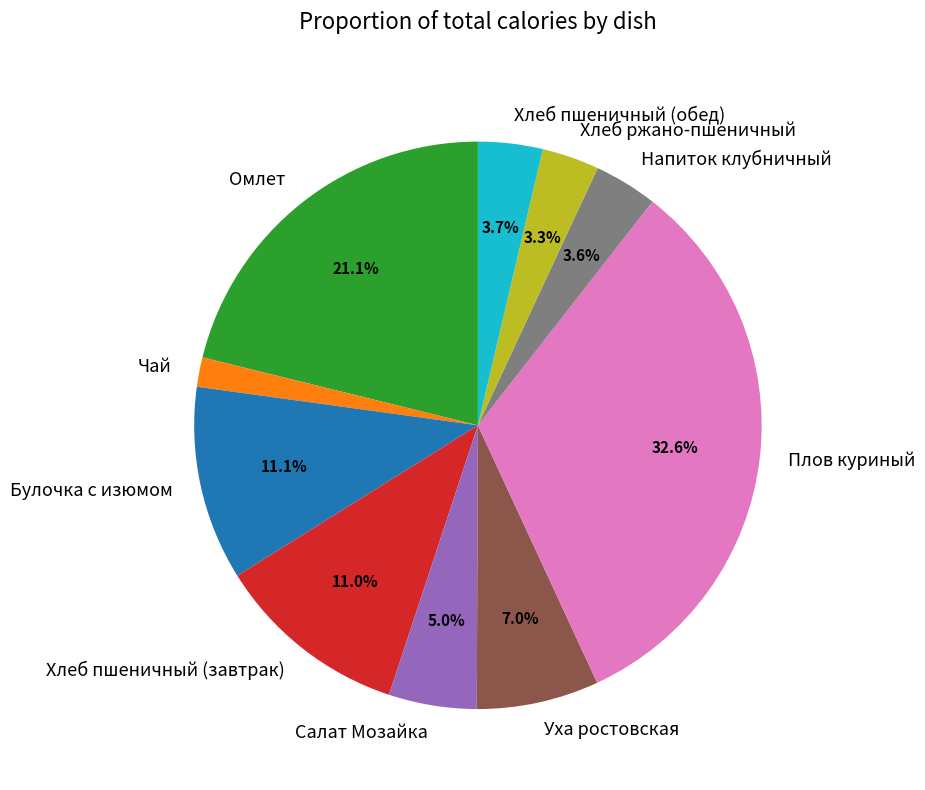

Do Напиток клубничный and Салат Мозайка together represent more than half of the pie?

No